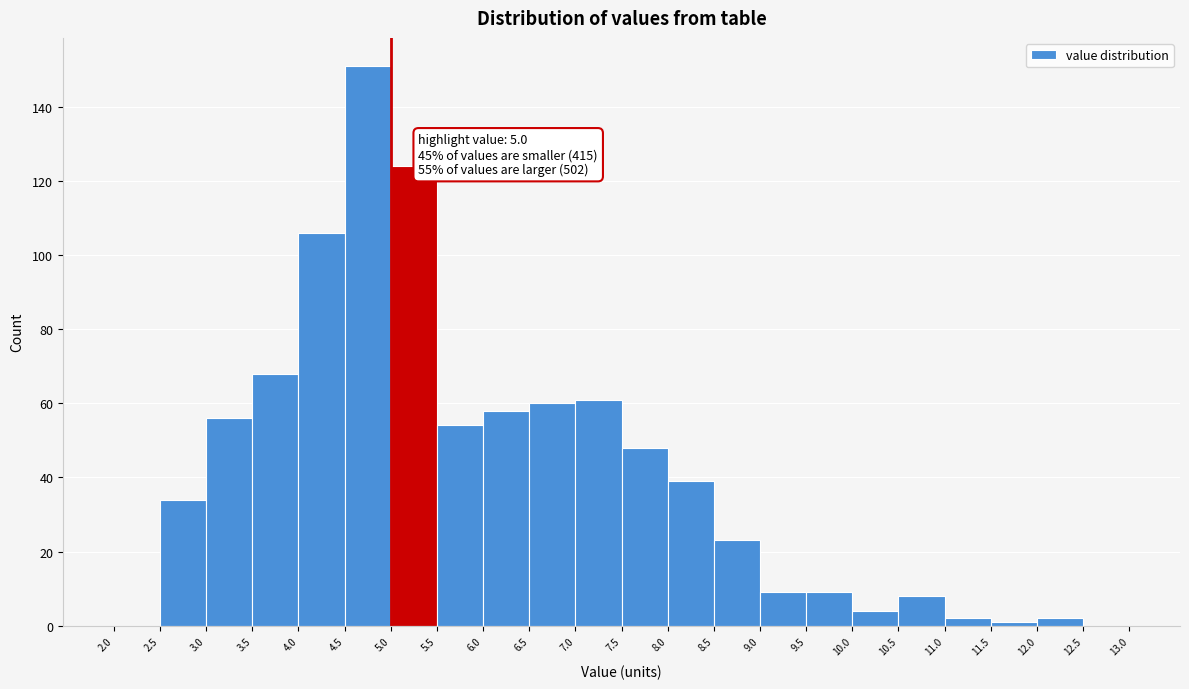

Which range on the x-axis has the tallest bar?

4.5 to 5.0